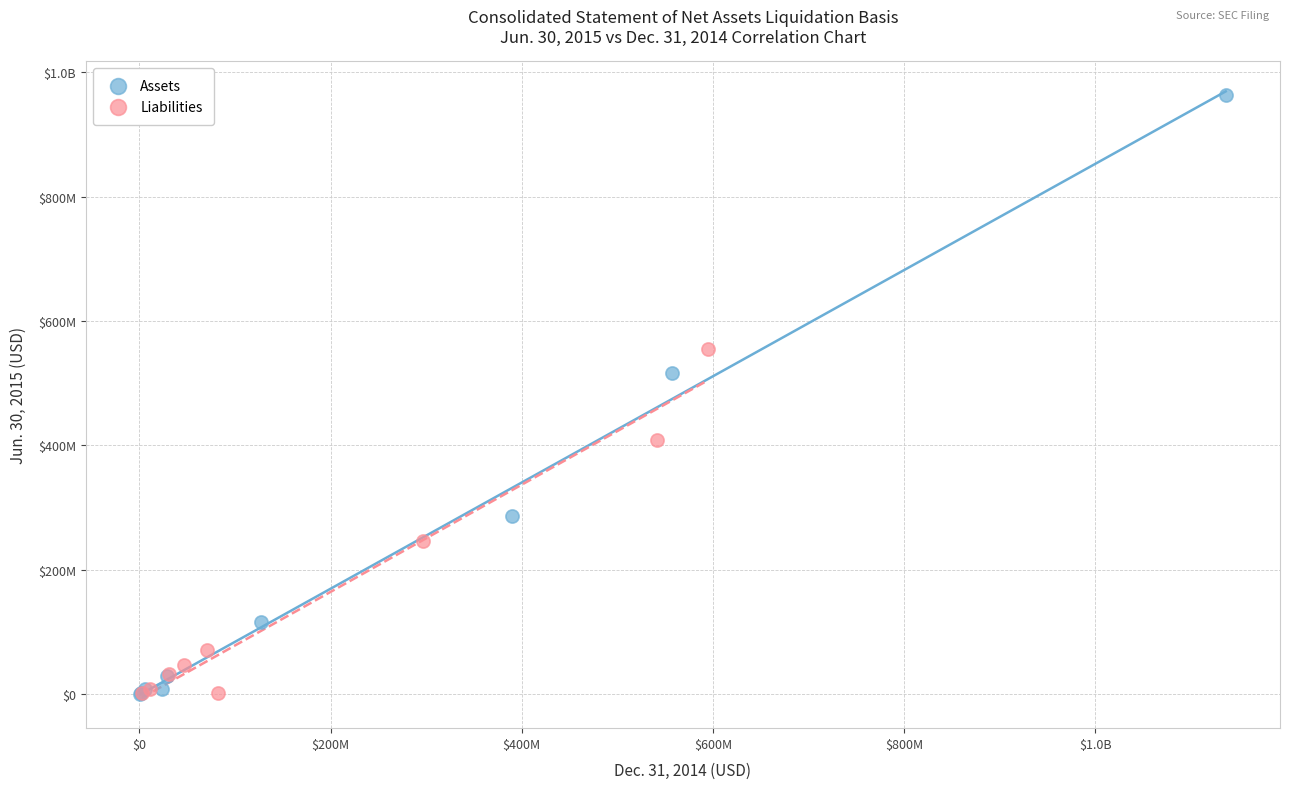

What are all the series names shown in the legend?

Assets, Liabilities